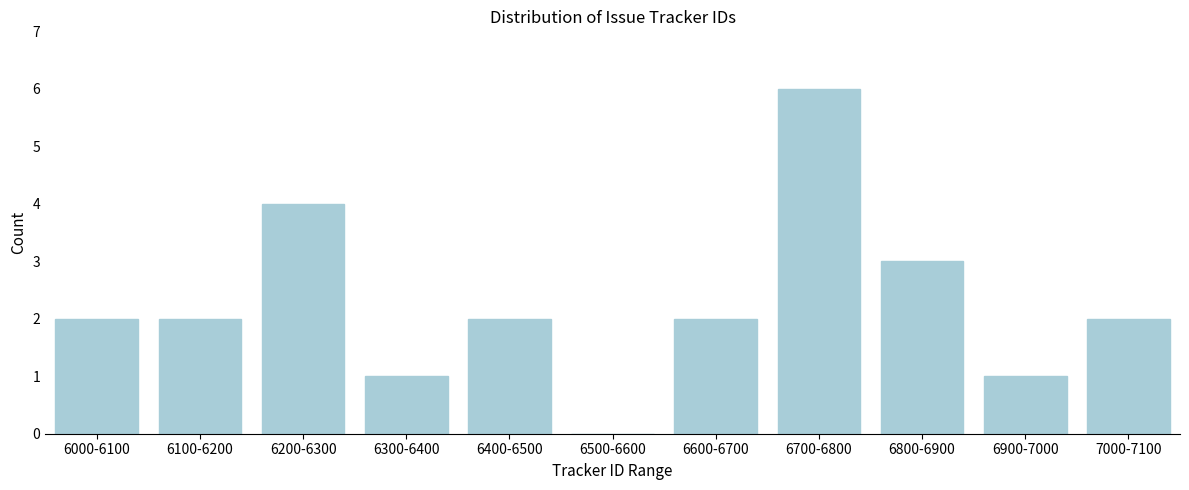

Reading right to left, extract all data points from this chart.

7000-7100=2	6900-7000=1	6800-6900=3	6700-6800=6	6600-6700=2	6500-6600=0	6400-6500=2	6300-6400=1	6200-6300=4	6100-6200=2	6000-6100=2